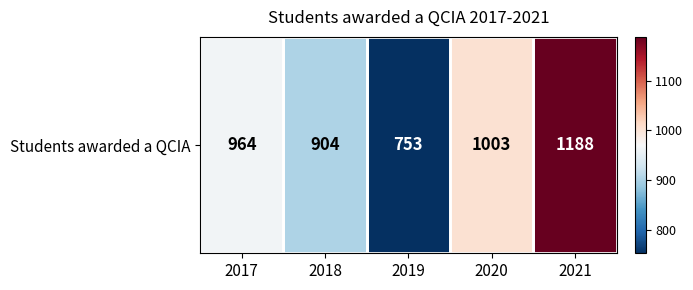

The chart shows a value of 195 at 2019. True or false?

False